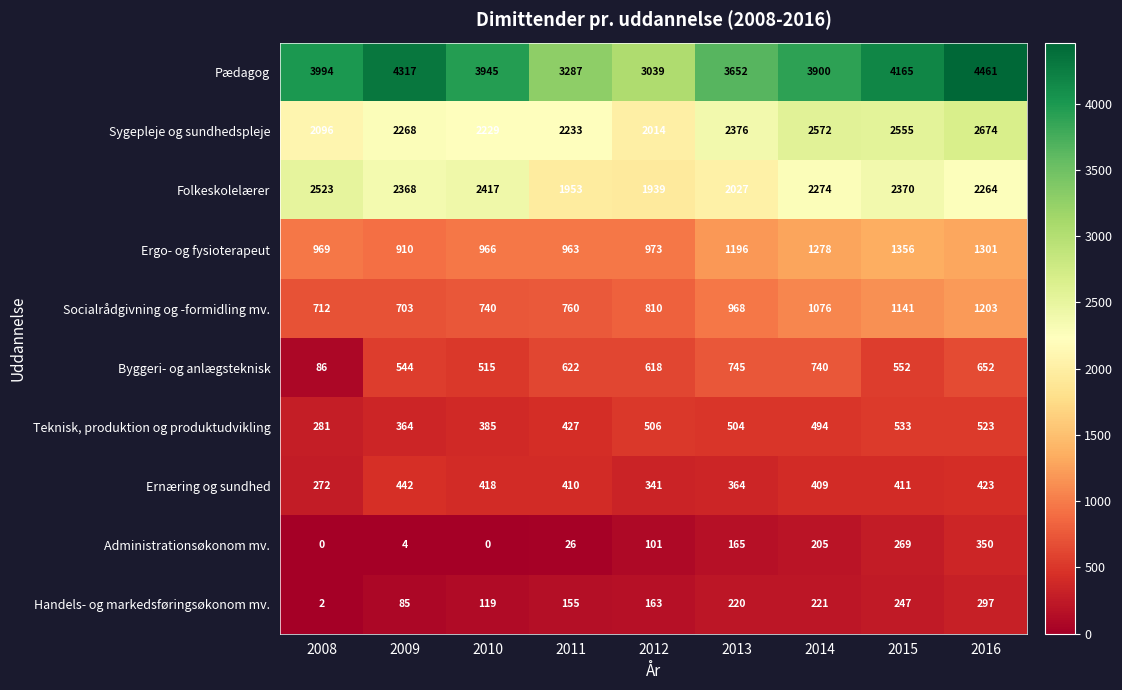

Rank the series by their maximum value, from highest to lowest.

Pædagog, Sygepleje og sundhedspleje, Folkeskolelærer, Ergo- og fysioterapeut, Socialrådgivning og -formidling mv., Byggeri- og anlægsteknisk, Teknisk, produktion og produktudvikling, Ernæring og sundhed, Administrationsøkonom mv., Handels- og markedsføringsøkonom mv.